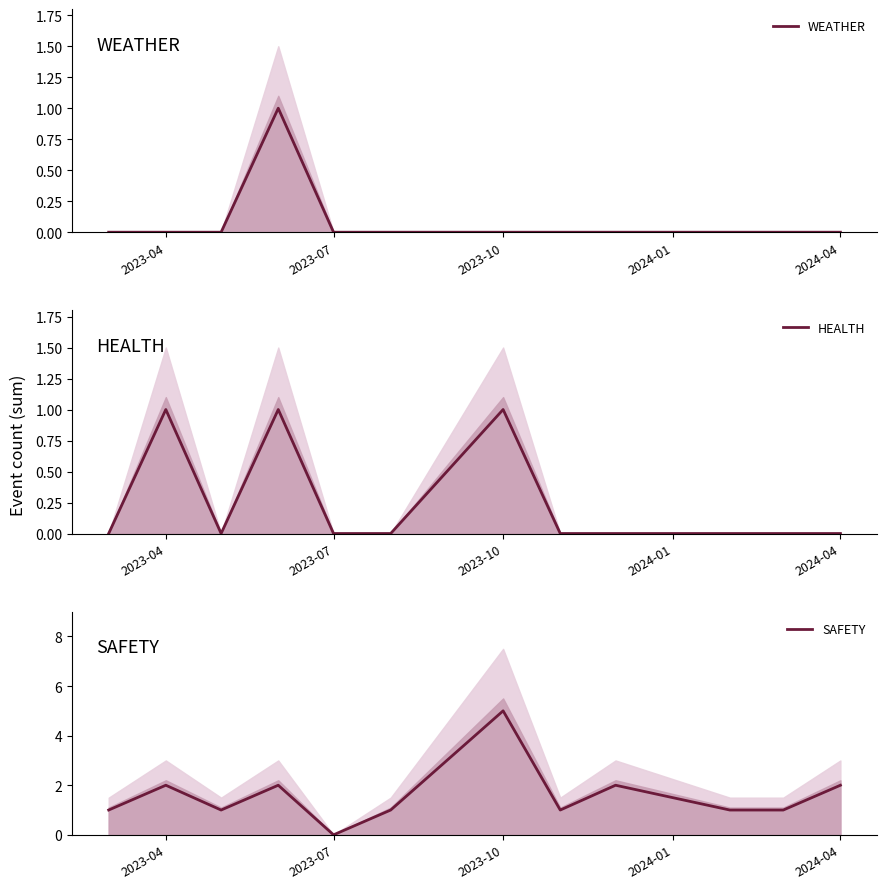

Which category has the lowest value in the SAFETY series?

2023-07